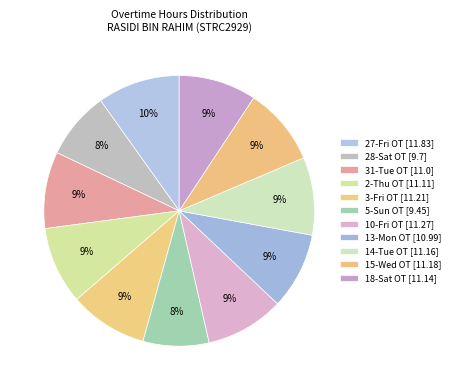

Count the number of slices in the pie.

11